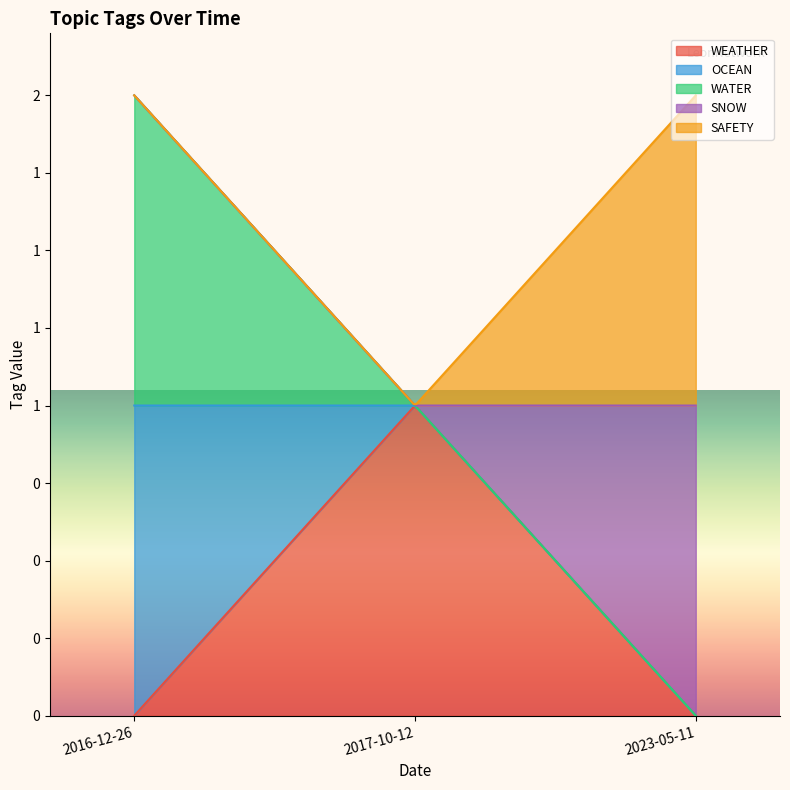

True or false: SAFETY has a value of 0 at 2017-10-12.

True